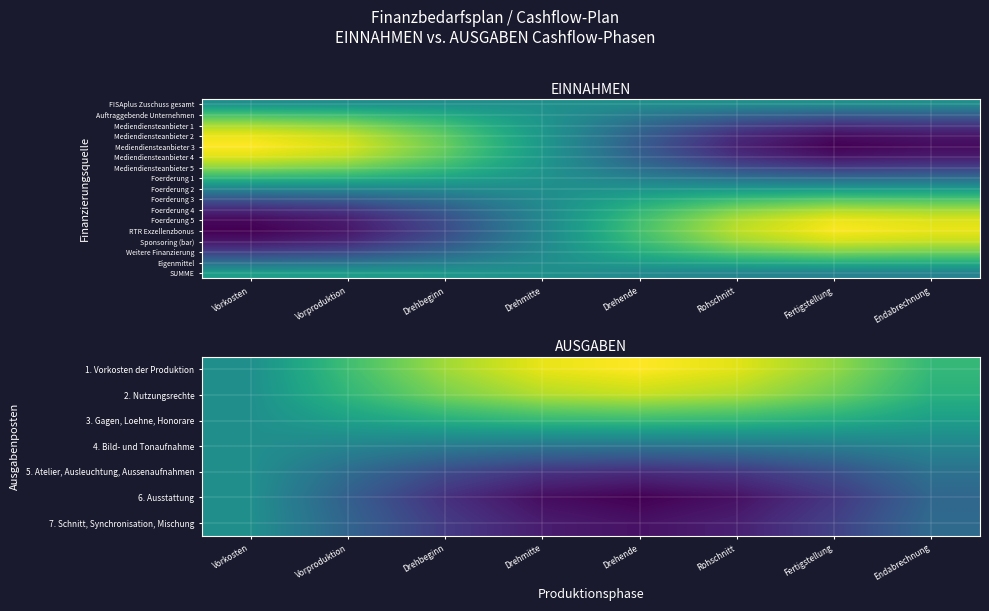

Which category has the lowest value in the Sponsoring (bar) series?

Vorkosten